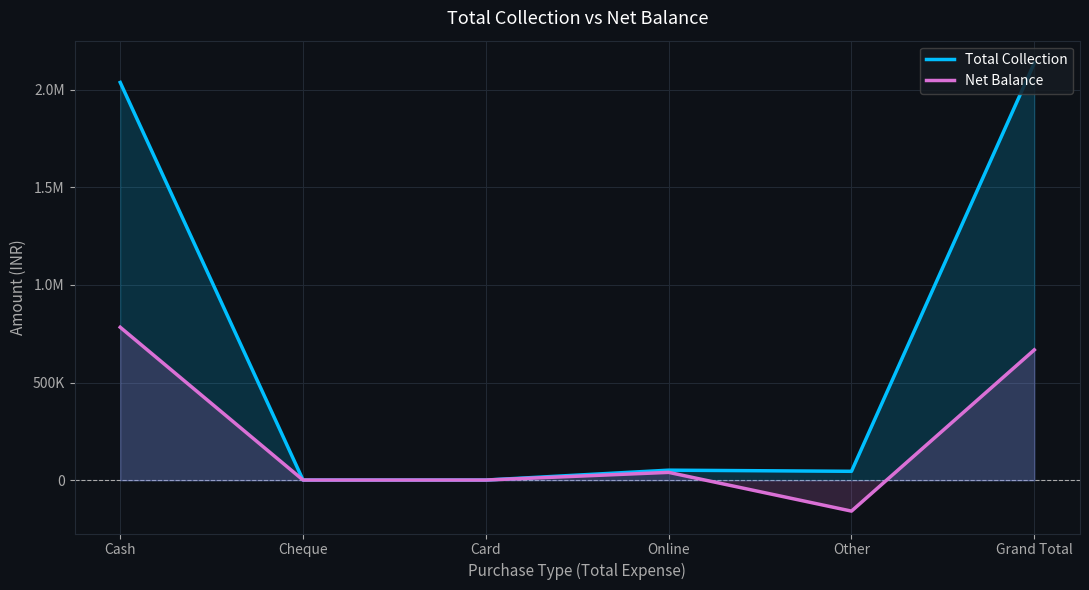

In Net Balance, how many points are higher than both neighbors (excluding endpoints)?

1